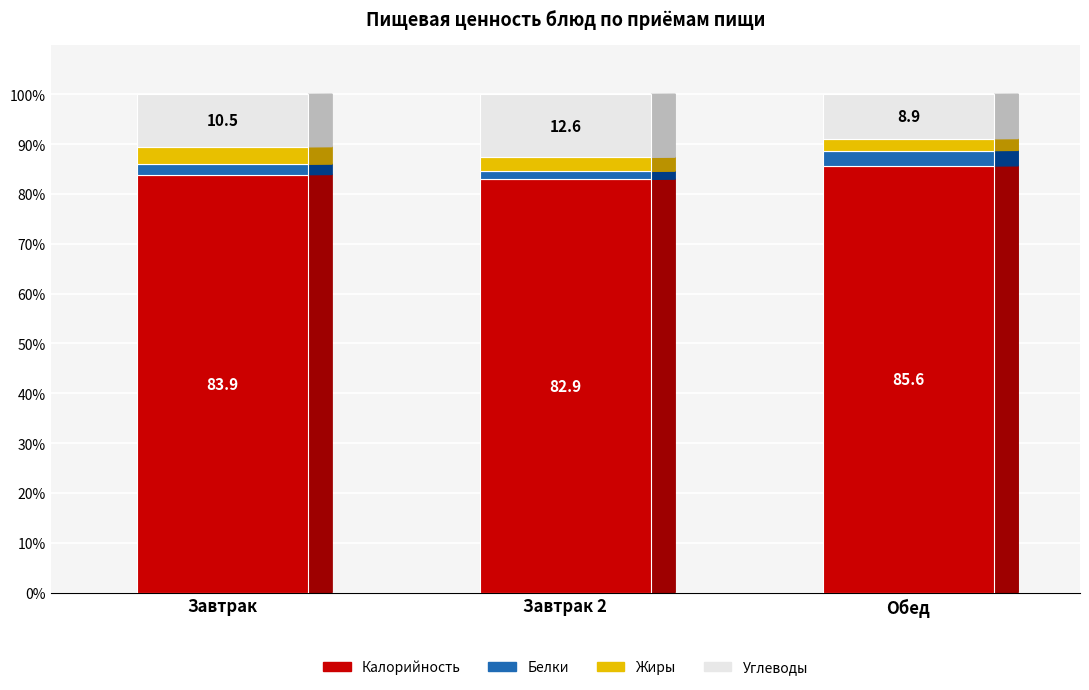

What is the sum of all Калорийность values?

252.4